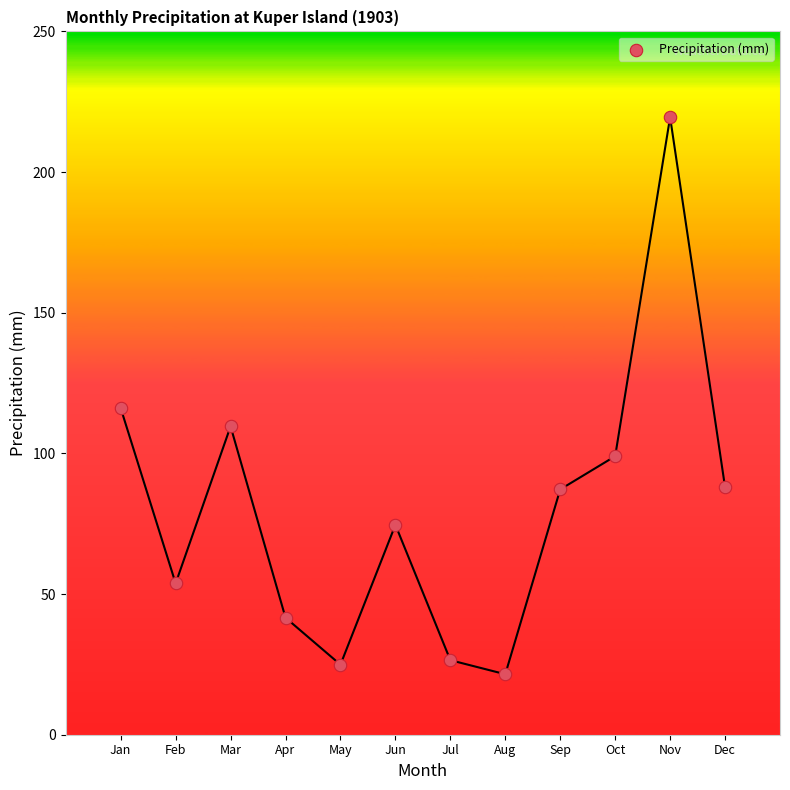

What is the average X value?

6.5